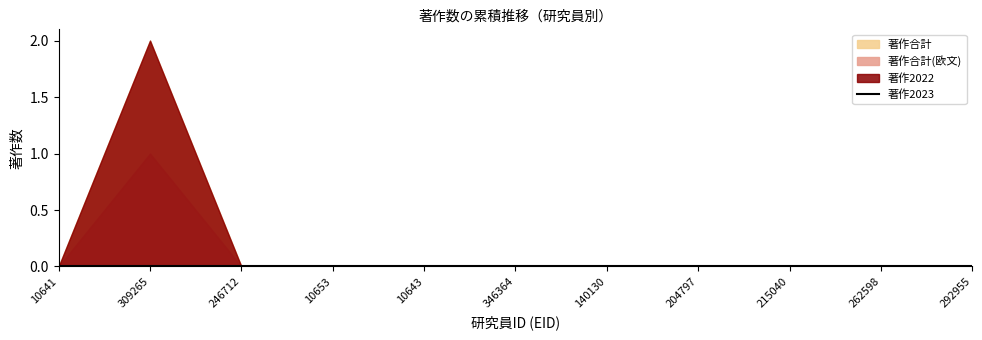

What are all the series names shown in the legend?

著作2022, 著作2023, 著作合計, 著作合計(欧文)